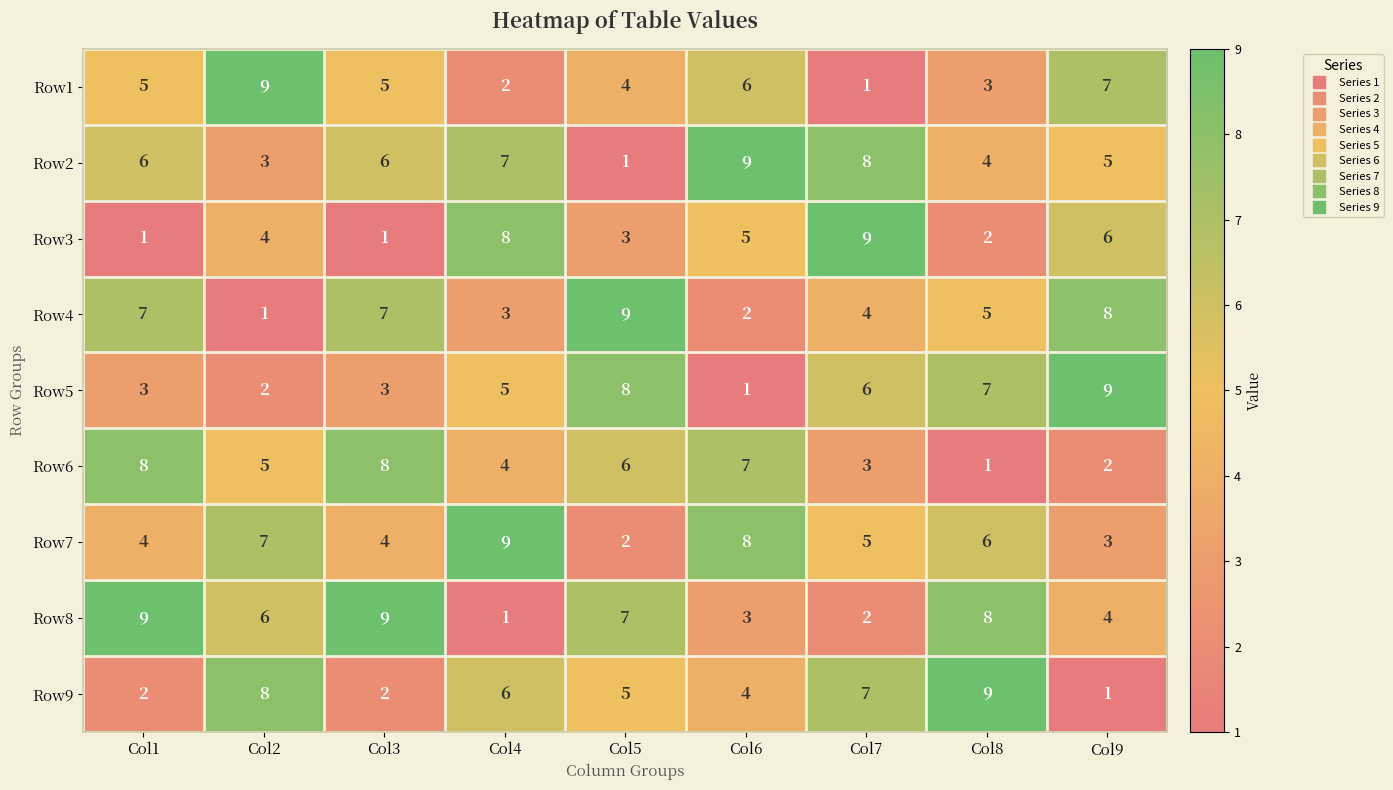

At Col7, list the series in order from largest to smallest.

Row3, Row2, Row9, Row5, Row7, Row4, Row6, Row8, Row1